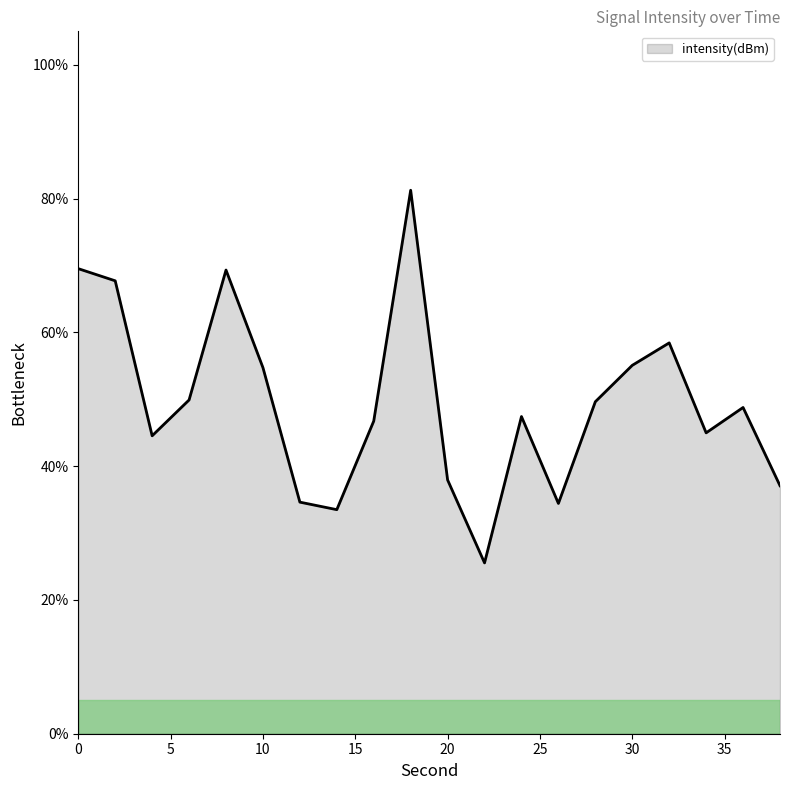

What is the difference between the maximum and minimum values?

55.7